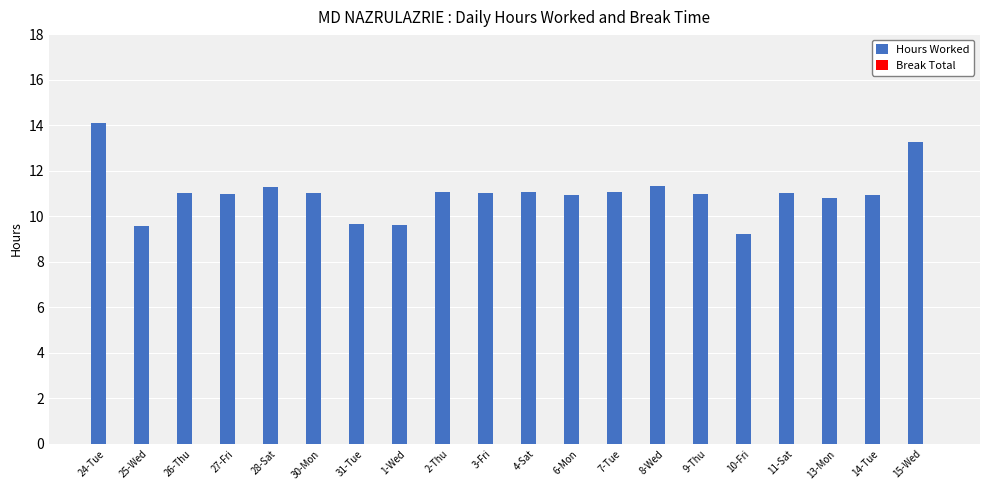

What is the maximum value shown in the chart?

14.1